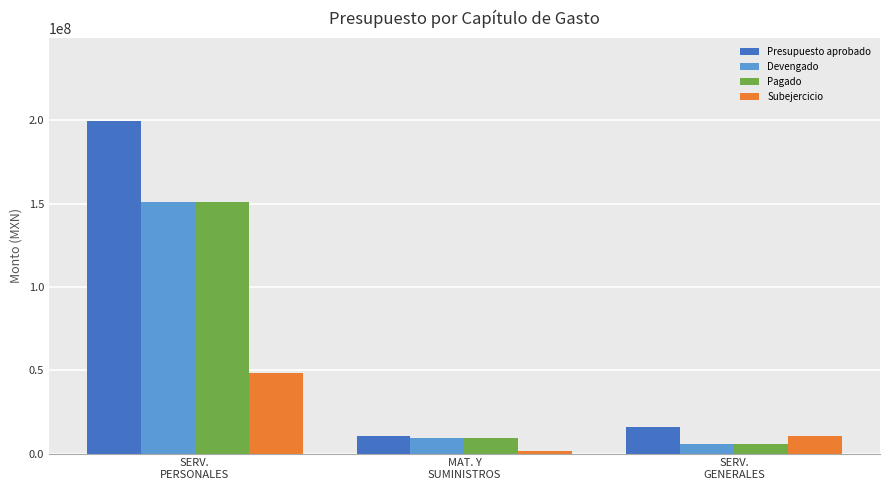

How many bars are there in each group?

4